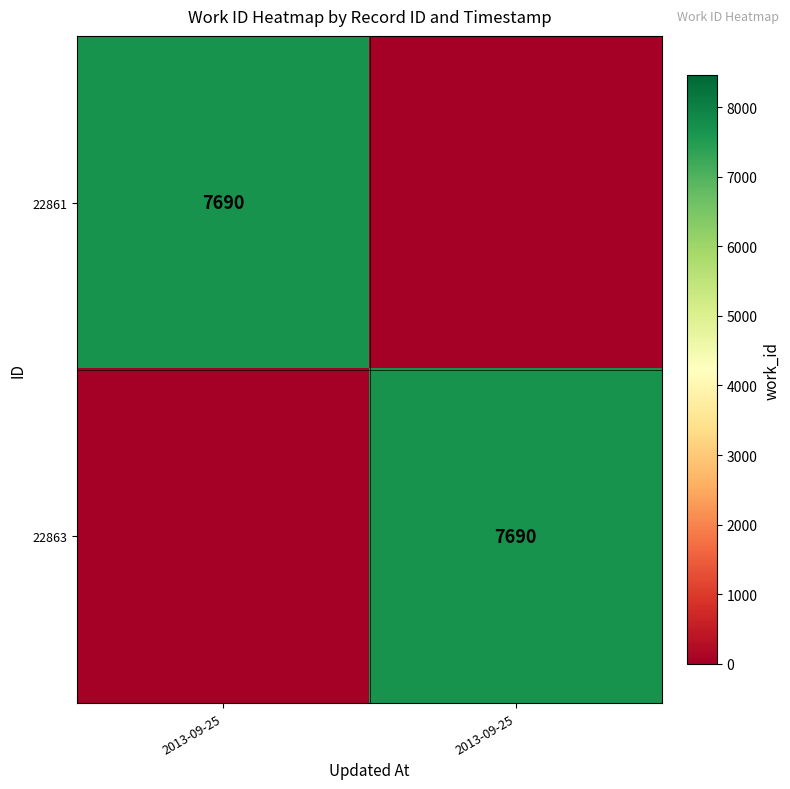

What is the sum of the 22863 values at 2013-09-25 and 2013-09-25?

7690